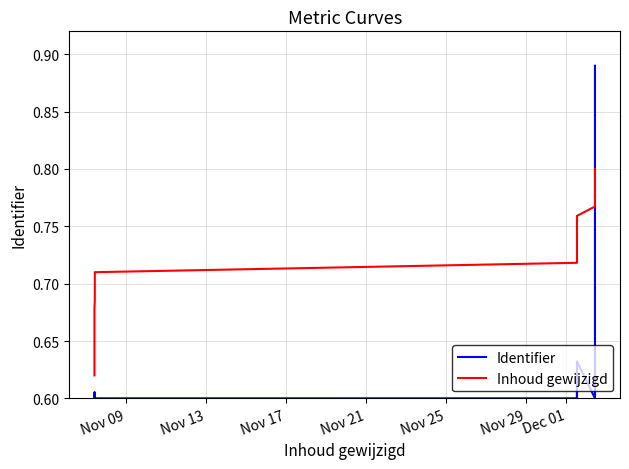

What is the value of the Identifier point at the 21st from the left?

0.9